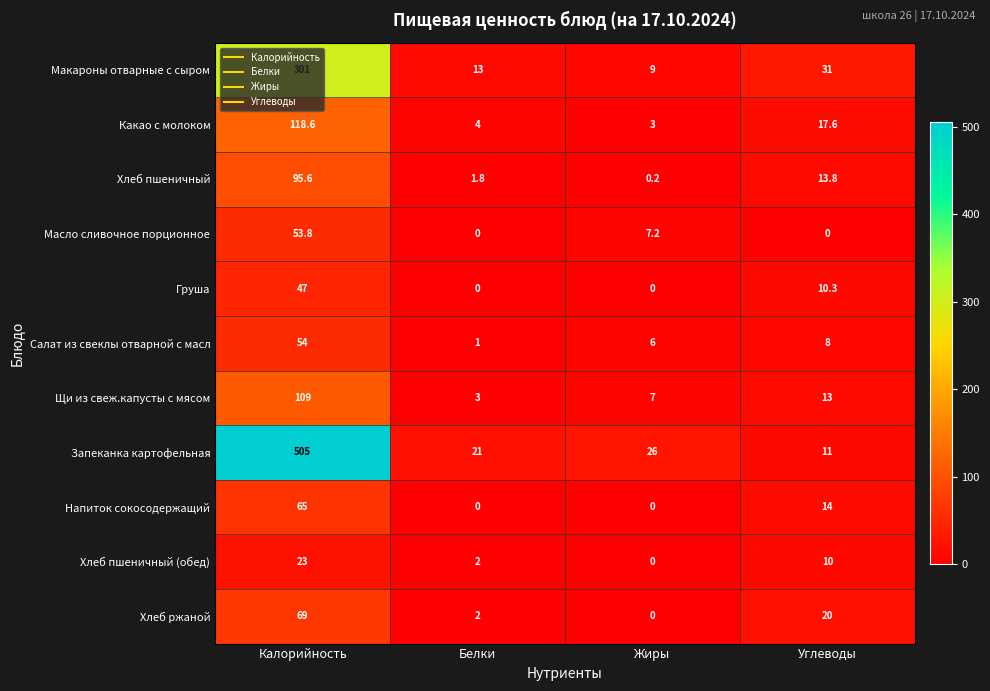

At Калорийность, list the series in order from largest to smallest.

Запеканка картофельная, Макароны отварные с сыром, Какао с молоком, Щи из свеж.капусты с мясом, Хлеб пшеничный, Хлеб ржаной, Напиток сокосодержащий, Салат из свеклы отварной с масл, Масло сливочное порционное, Груша, Хлеб пшеничный (обед)